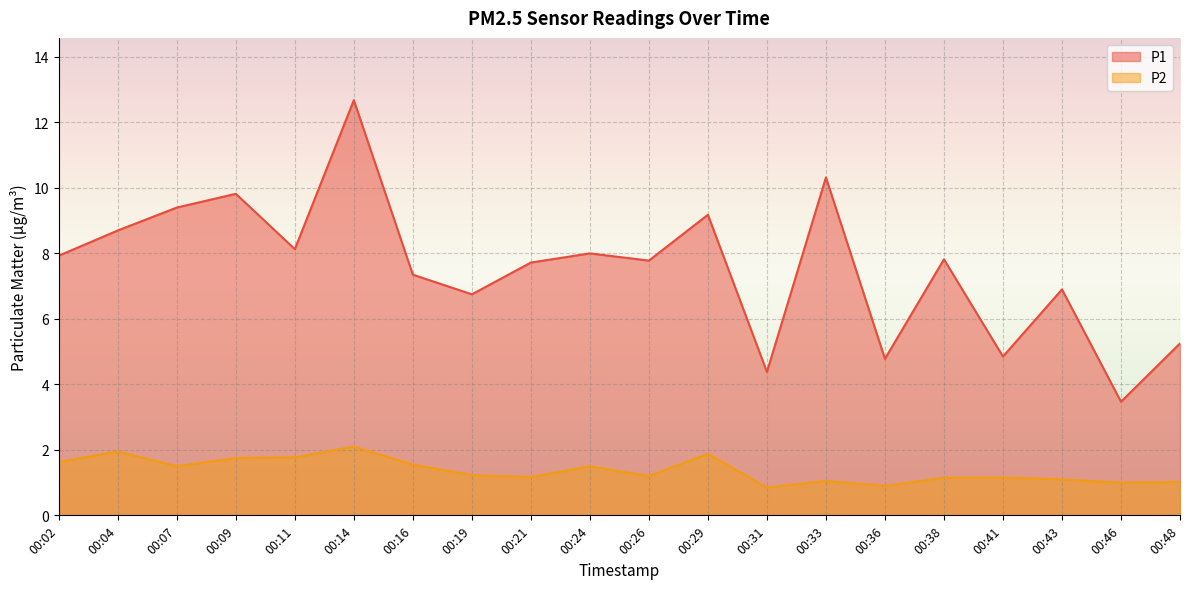

What is the smallest value displayed?

0.8